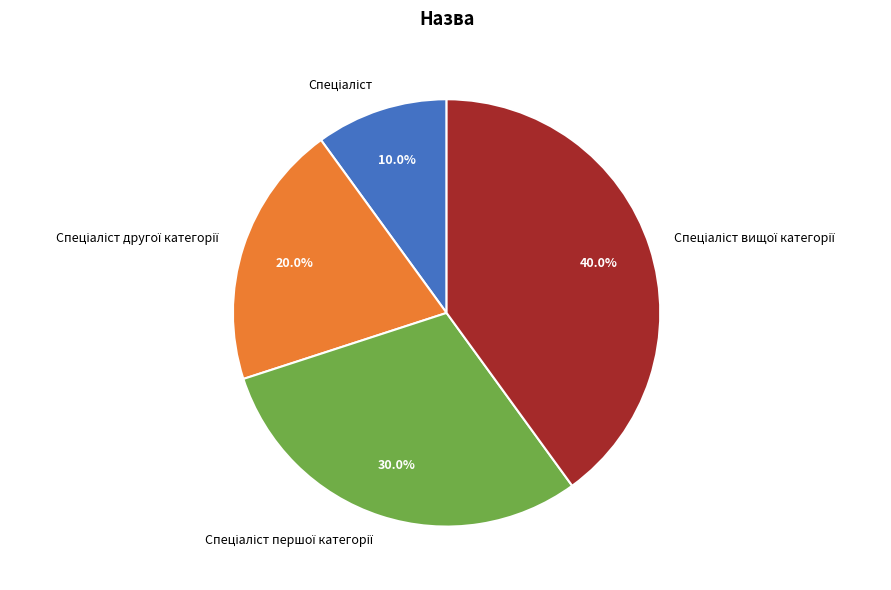

Does any single category account for the majority?

No